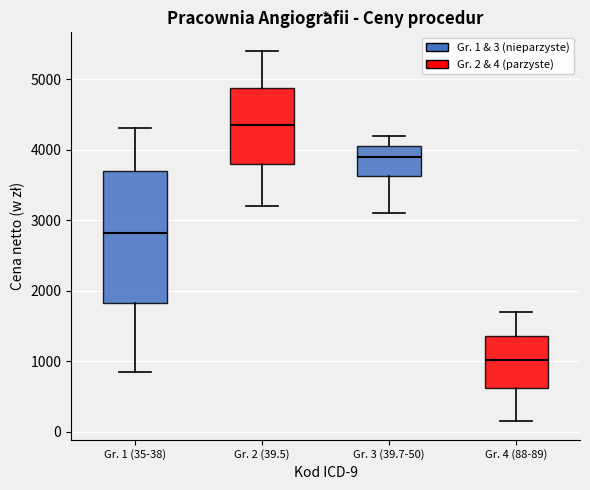

Reading left to right, read every box against the y-axis: the position of its median line, the range the box covers, and the ends of its whiskers. The values are not printed on the chart, so give them approximately, as read against the axis.

Gr. 1 (35-38): median 2800, box 1800 to 3700, whiskers 900 to 4300
Gr. 2 (39.5): median 4400, box 3800 to 4900, whiskers 3200 to 5400
Gr. 3 (39.7-50): median 3900, box 3600 to 4100, whiskers 3100 to 4200
Gr. 4 (88-89): median 1000, box 600 to 1400, whiskers 200 to 1700